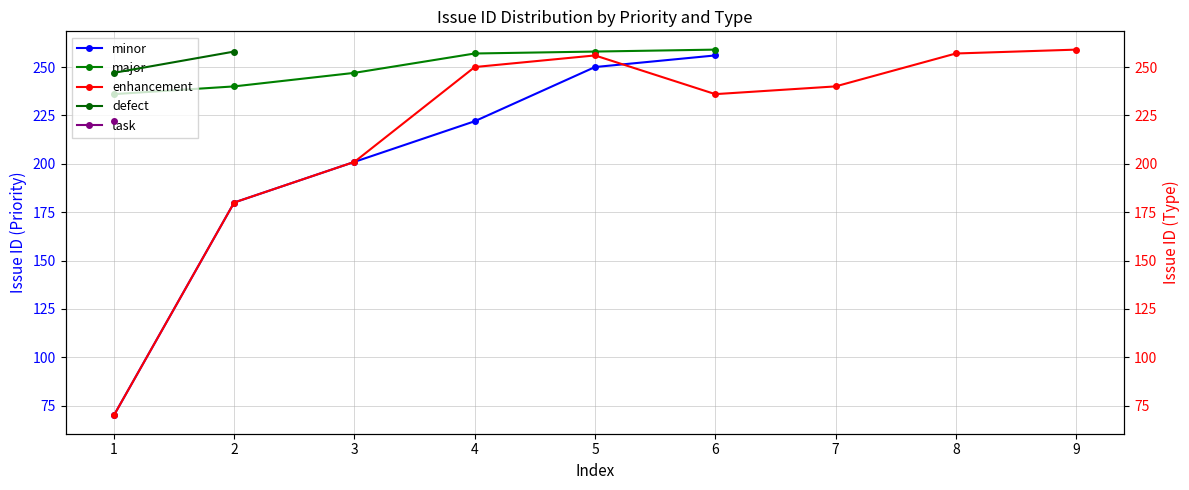

Is the value of major at 6 greater than the value of minor at 1?

Yes